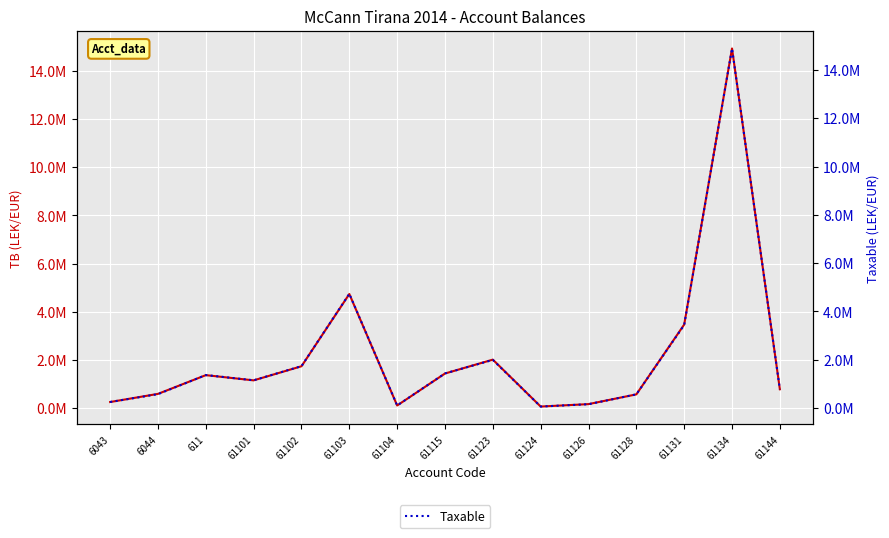

Is it true that Taxable equals 1149043.7 at 61101?

True